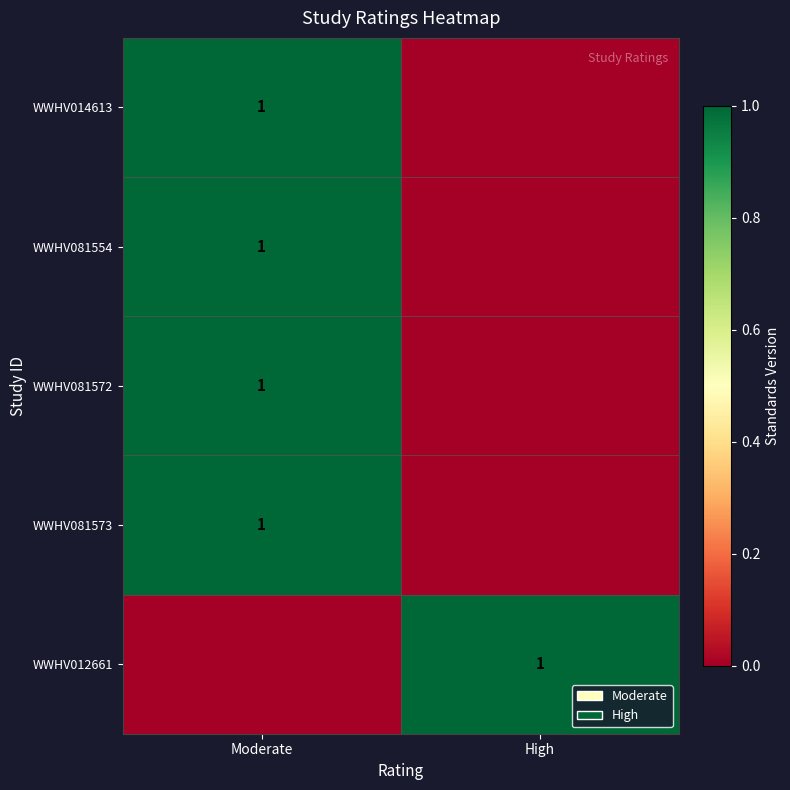

The value of WWHV081573 at Moderate is 1. True or false?

True